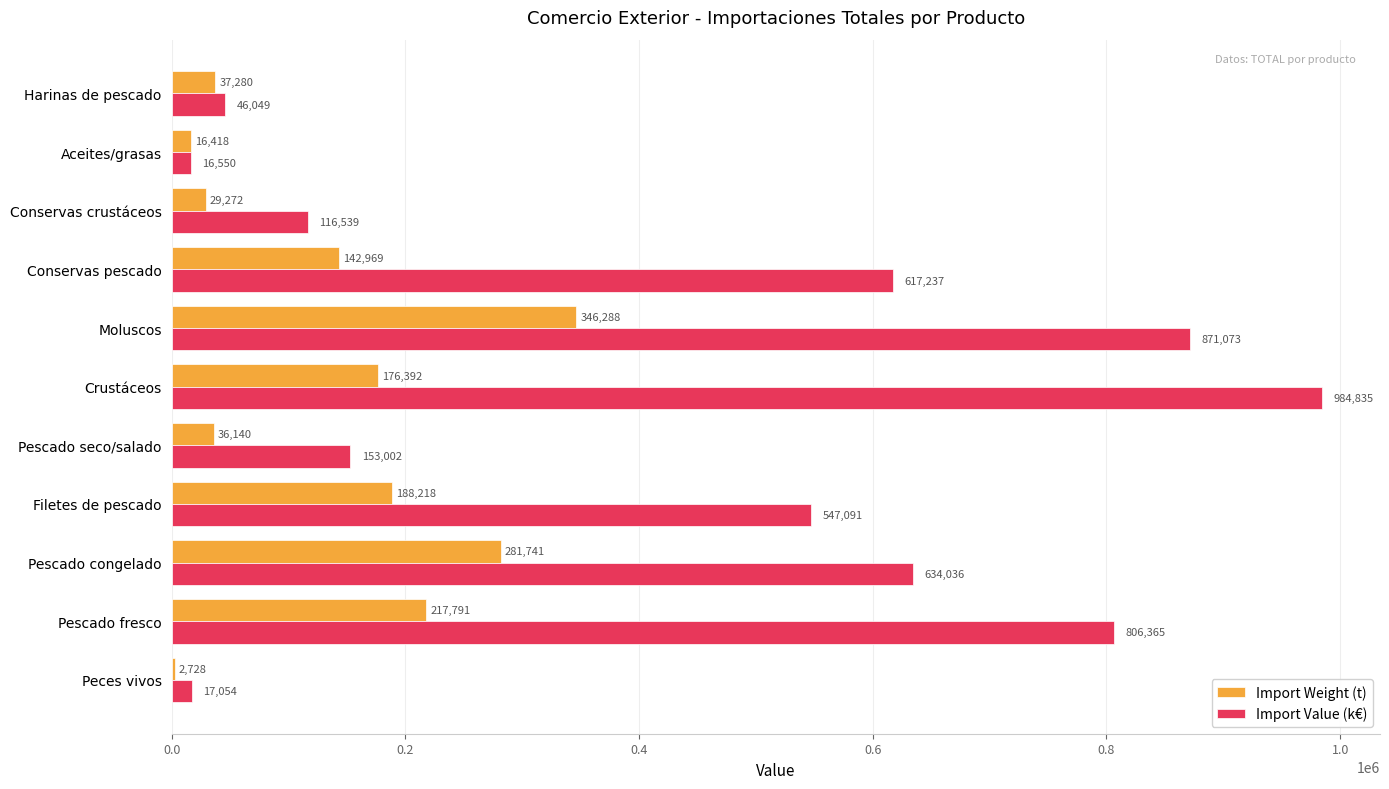

At which category is the sum across all series the highest?

Moluscos